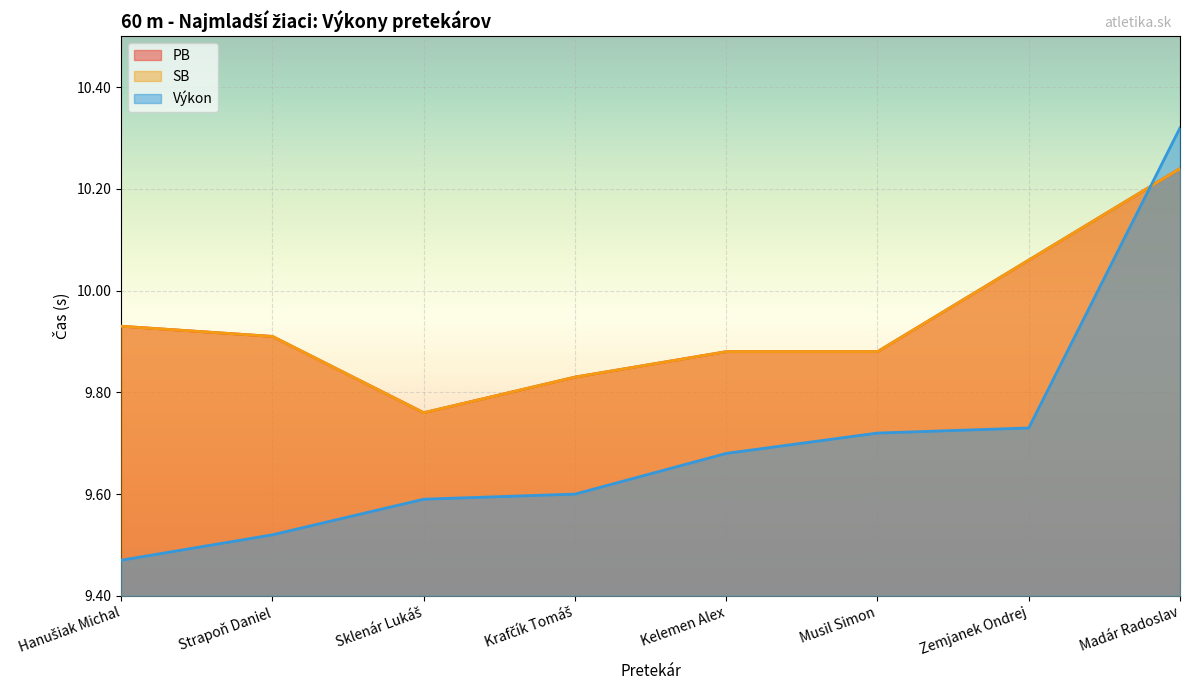

What is the difference between the Výkon values at Hanušiak Michal and Musil Simon?

0.2